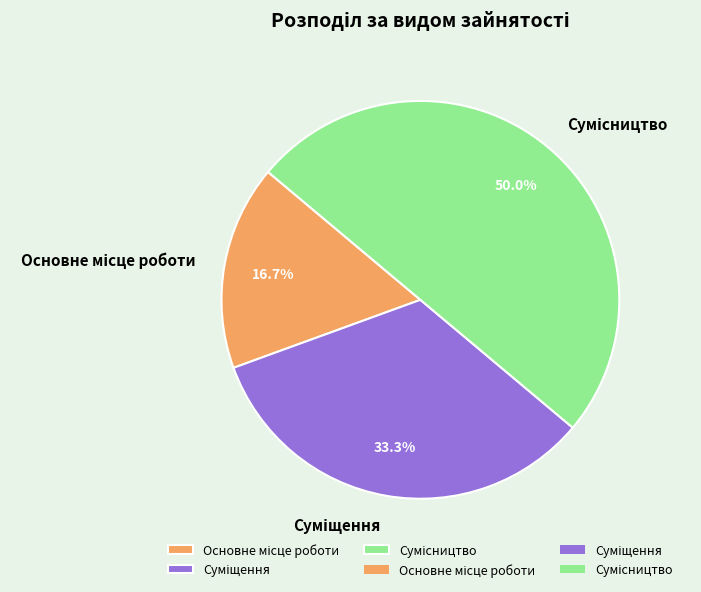

To the nearest percent, what is the difference between the largest and smallest slice percentages?

33%